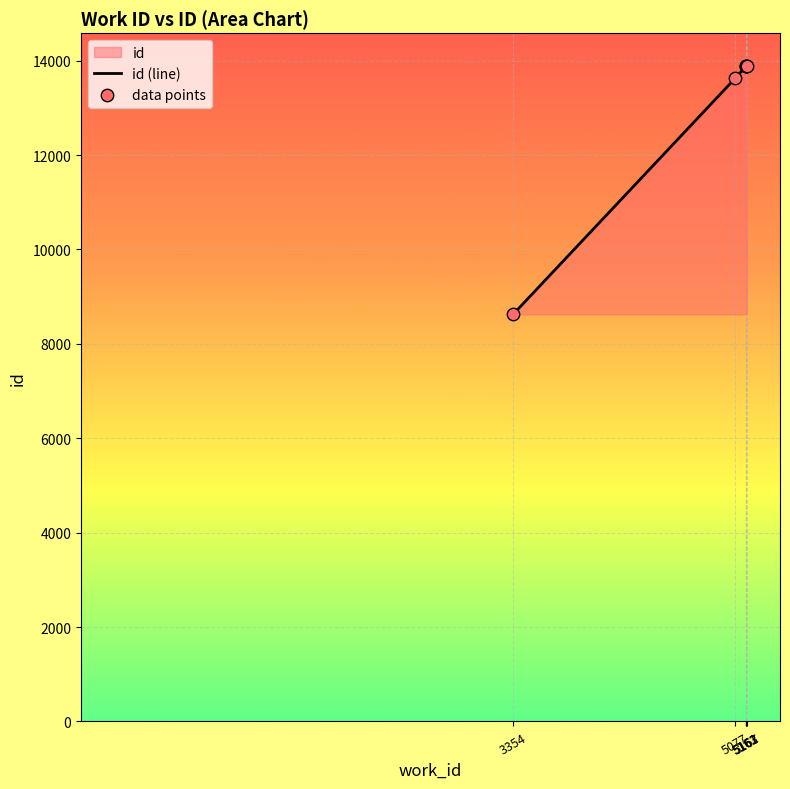

What is the greatest value displayed?

13889